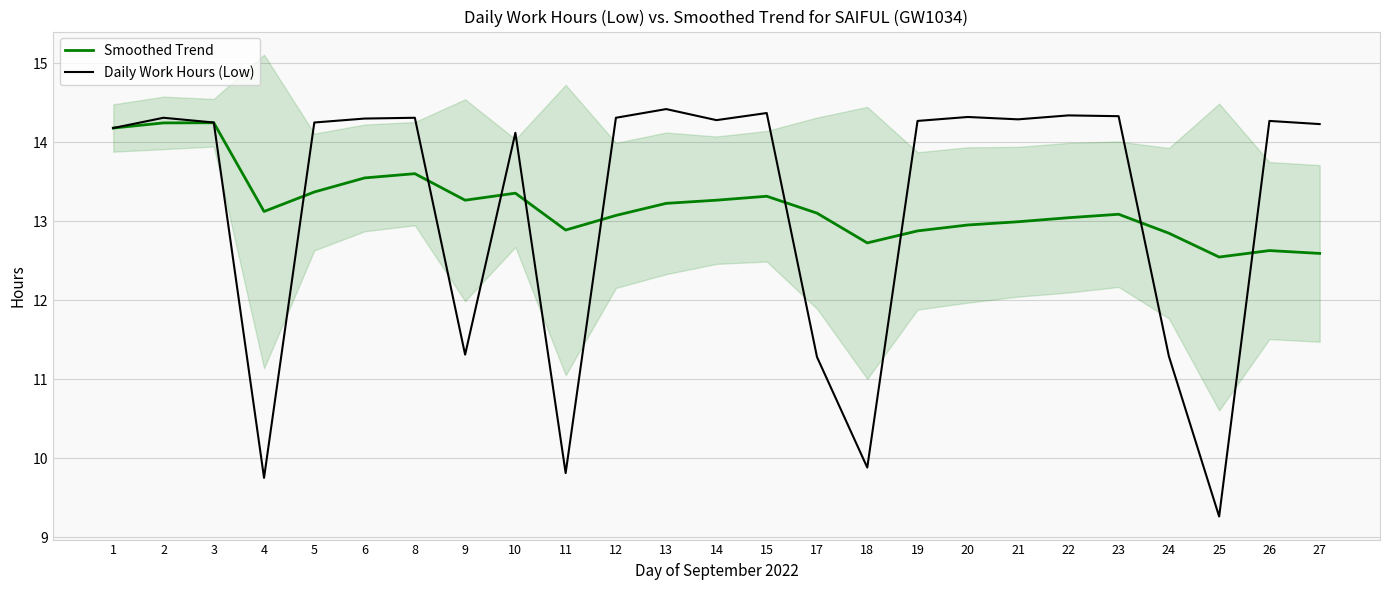

How many times do Daily Work Hours (Low) and Smoothed Trend cross each other?

10